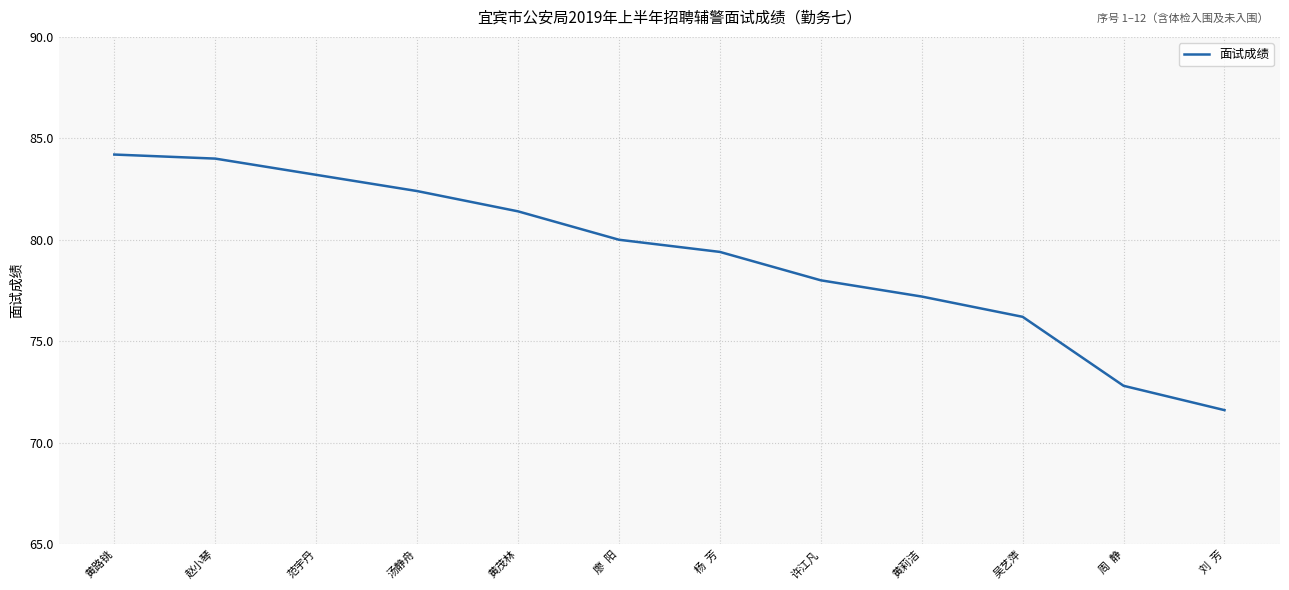

Rank the categories by value from highest to lowest.

黄路铫, 赵小琴, 范宇丹, 汤静舟, 黄茂林, 廖  阳, 杨  芳, 许江凡, 黄莉洁, 吴艺萍, 周  静, 刘  芳